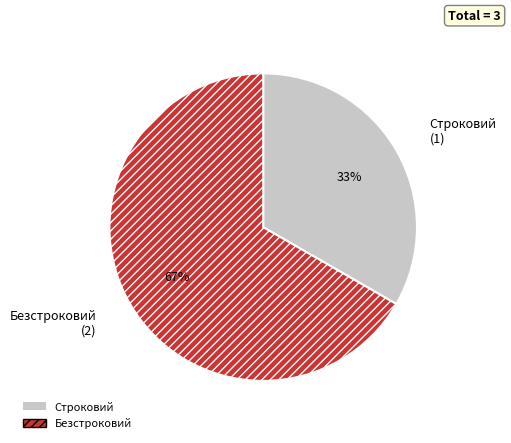

True or false: Строковий accounts for 33% of the total.

True